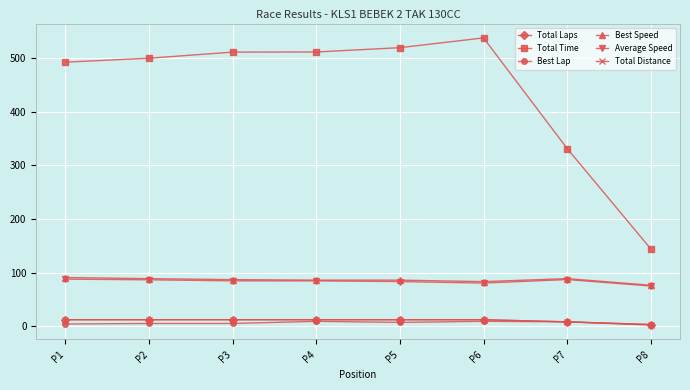

Where is Total Laps nearest to the value 7?

P7